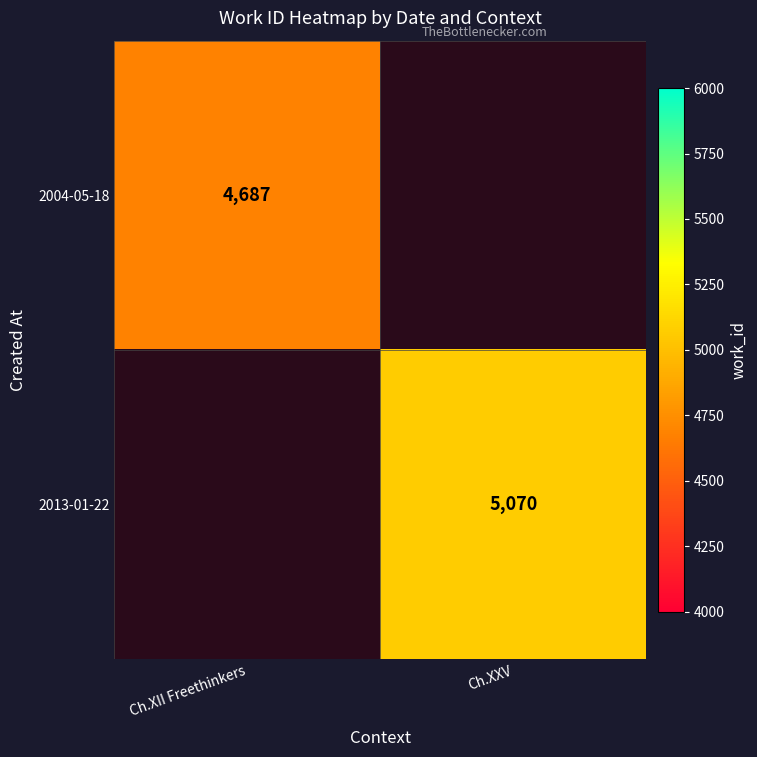

The 2013-01-22 series shows 5070 at Ch.XXV. True or false?

True